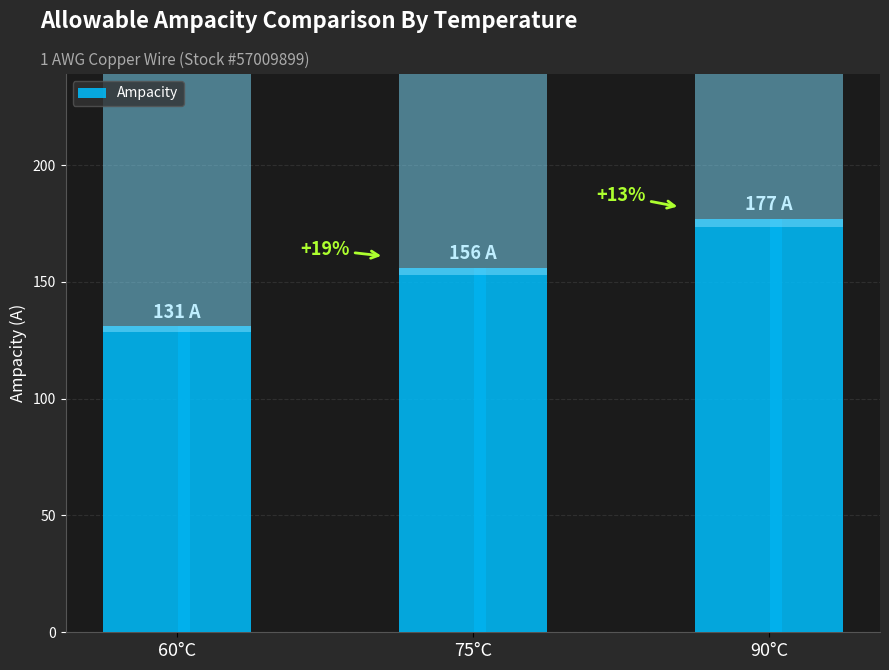

How many distinct data groups are displayed?

1